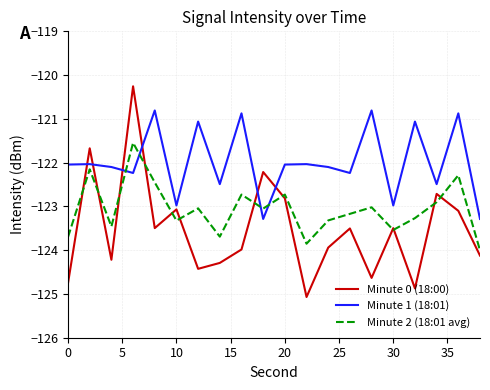

Which series has the widest spread of values?

Minute 0 (18:00)